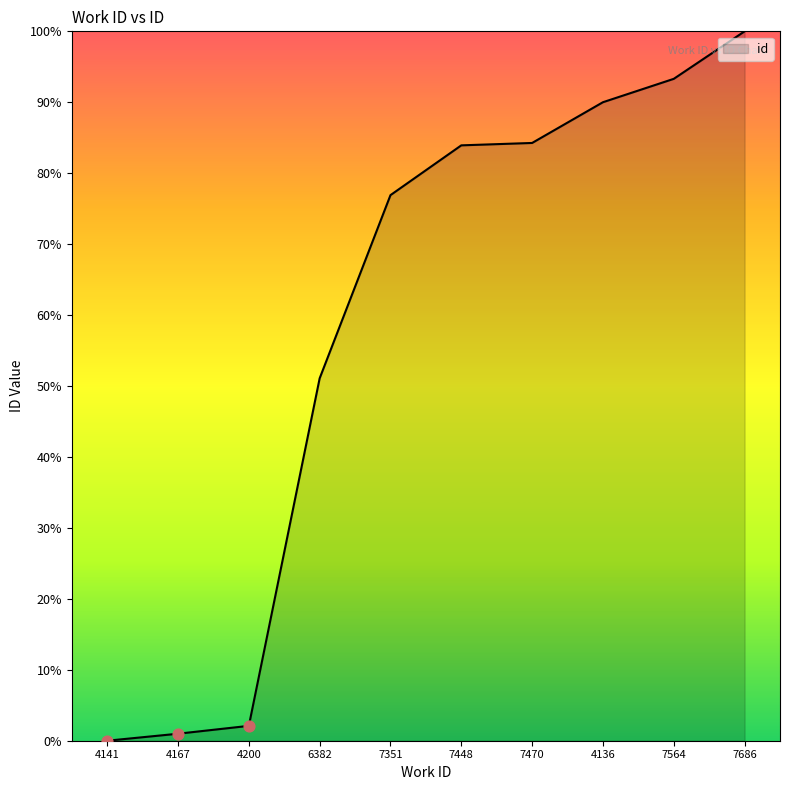

Between 4141 and 7470, which is larger?

7470